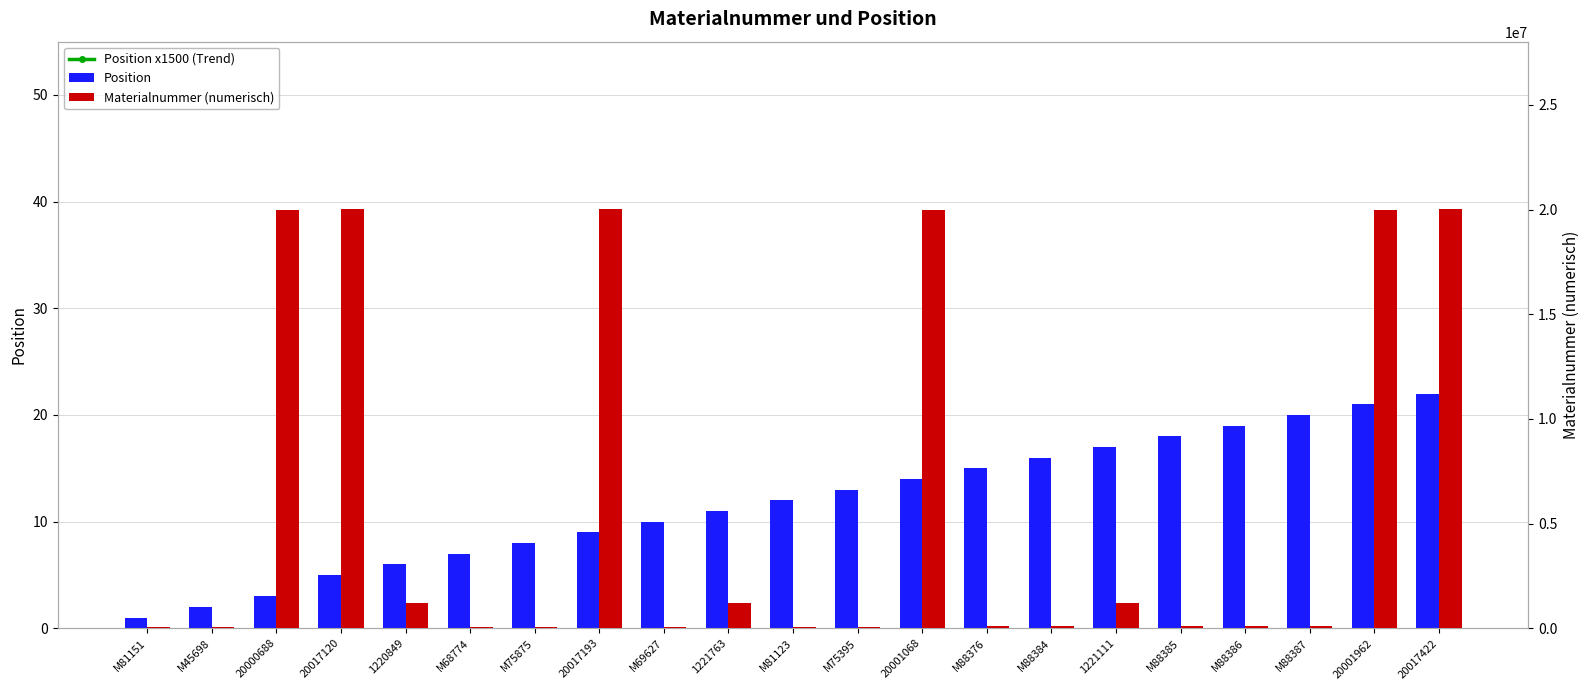

The Materialnummer (numerisch) series shows 1221111 at 1221111. True or false?

True